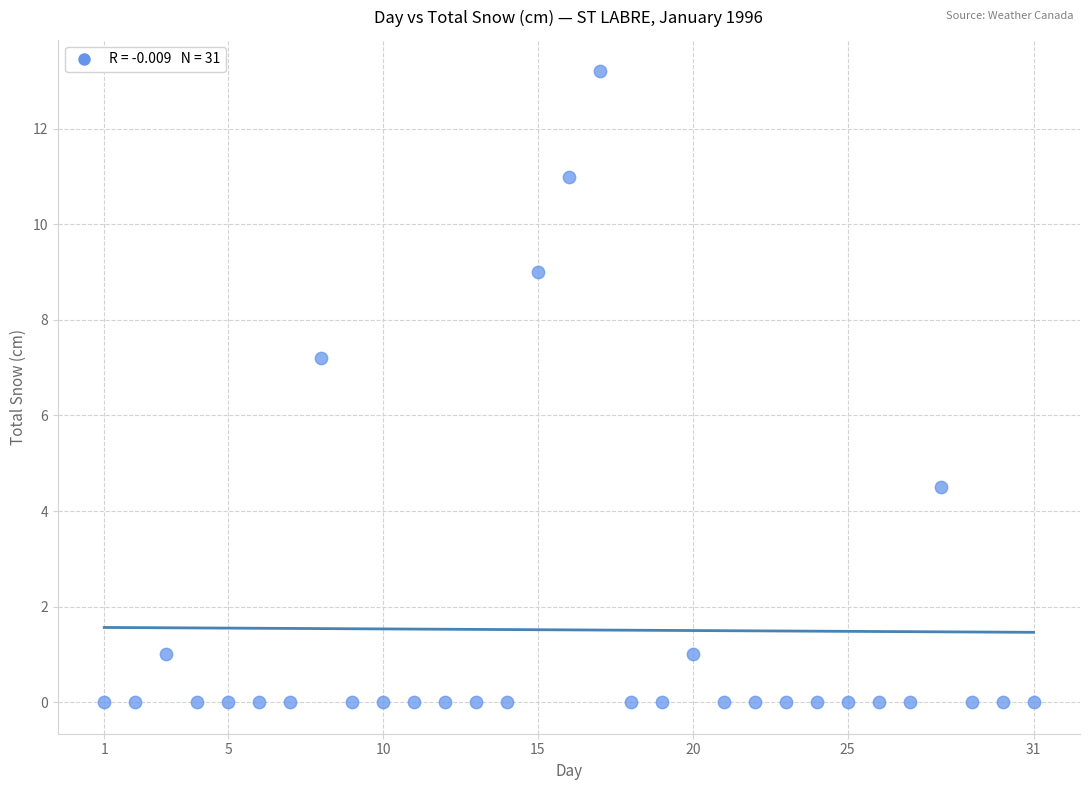

What is the range of X values (max minus min)?

30.0